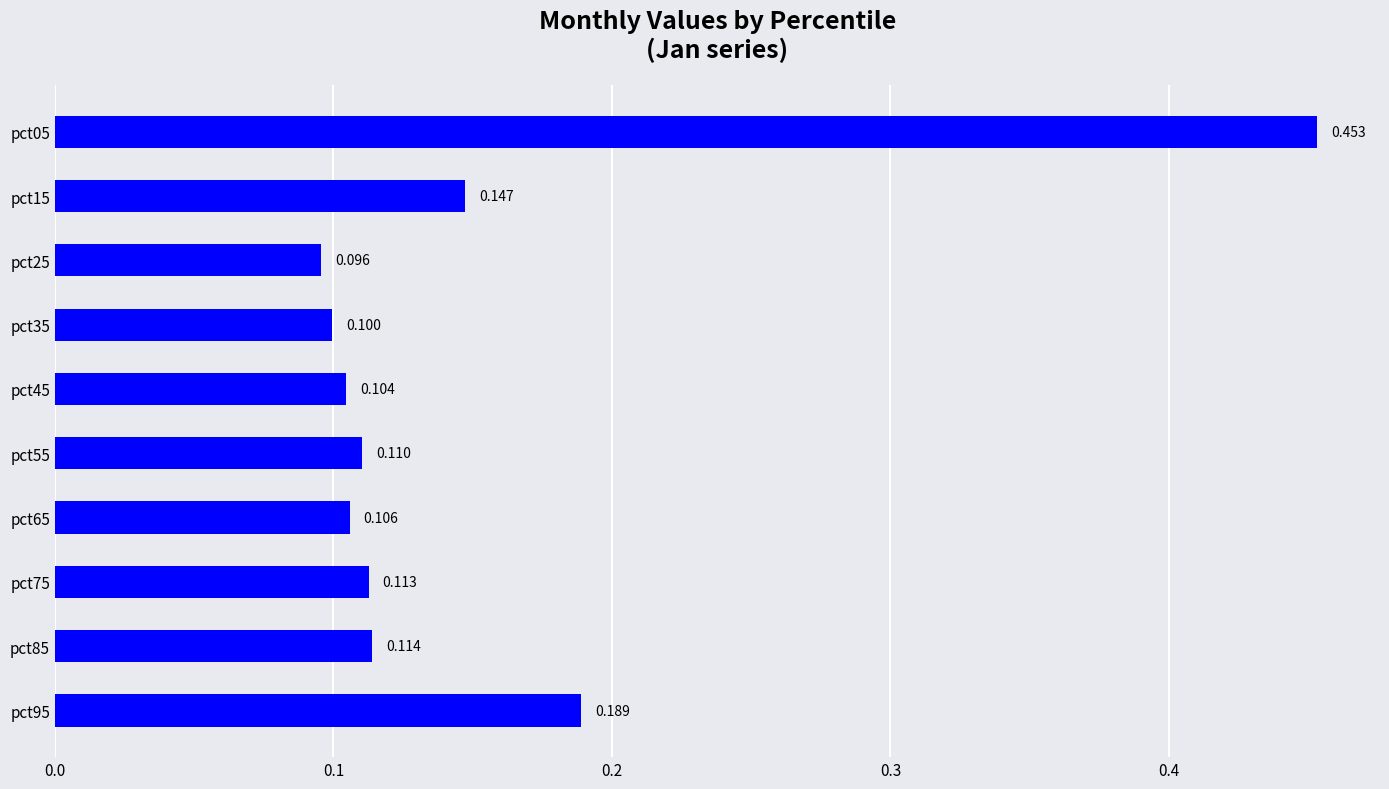

At which category does the chart reach its minimum across all series?

pct25